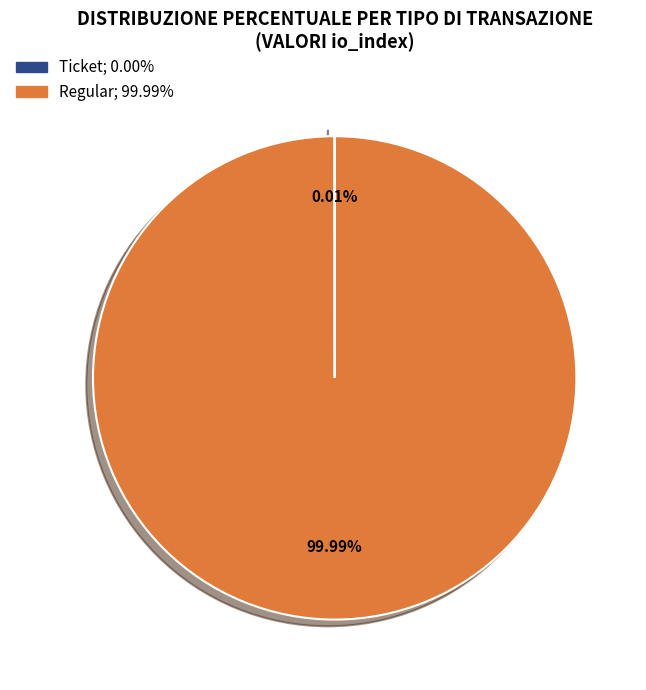

Does any single category account for the majority?

Yes